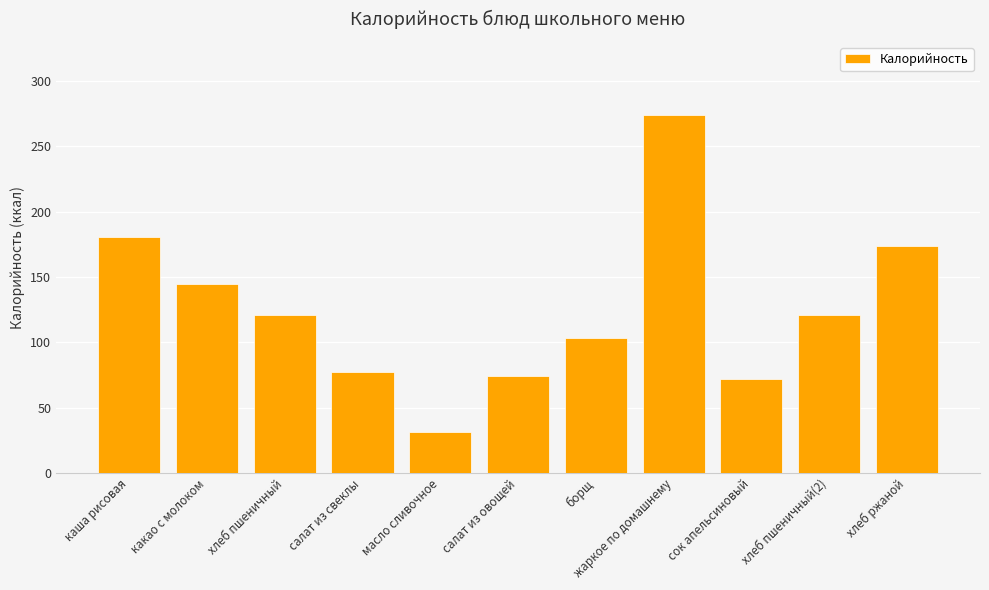

Does the chart contain any negative values?

No